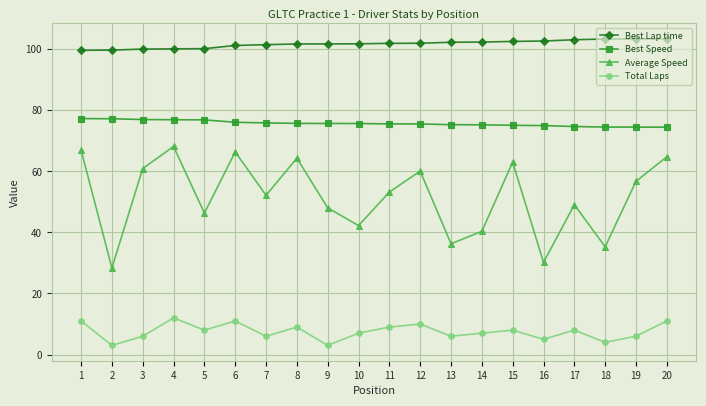

Is the value of Best Speed at 6 greater than the value of Average Speed at 12?

Yes